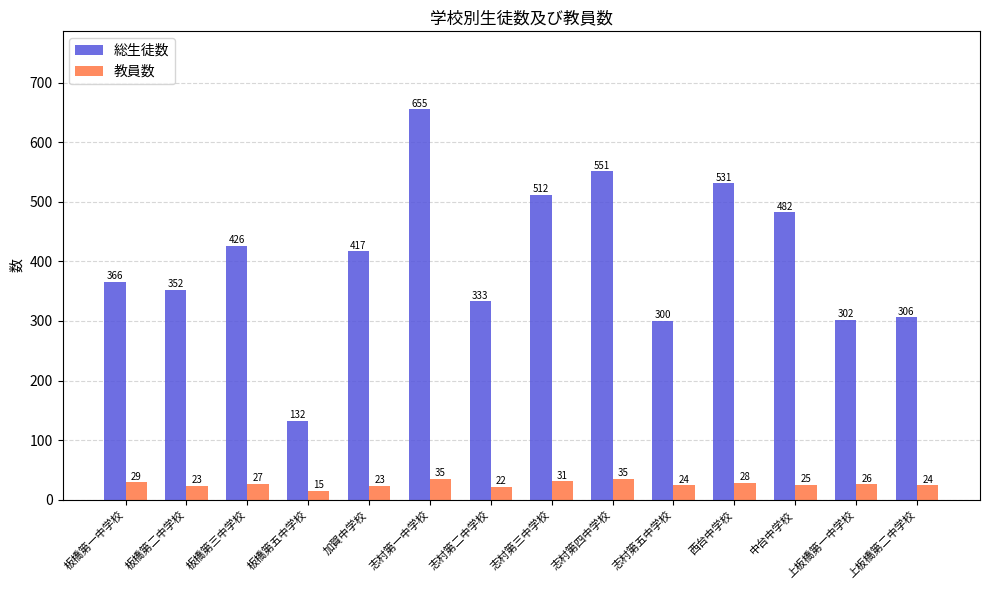

How many distinct data groups are displayed?

2